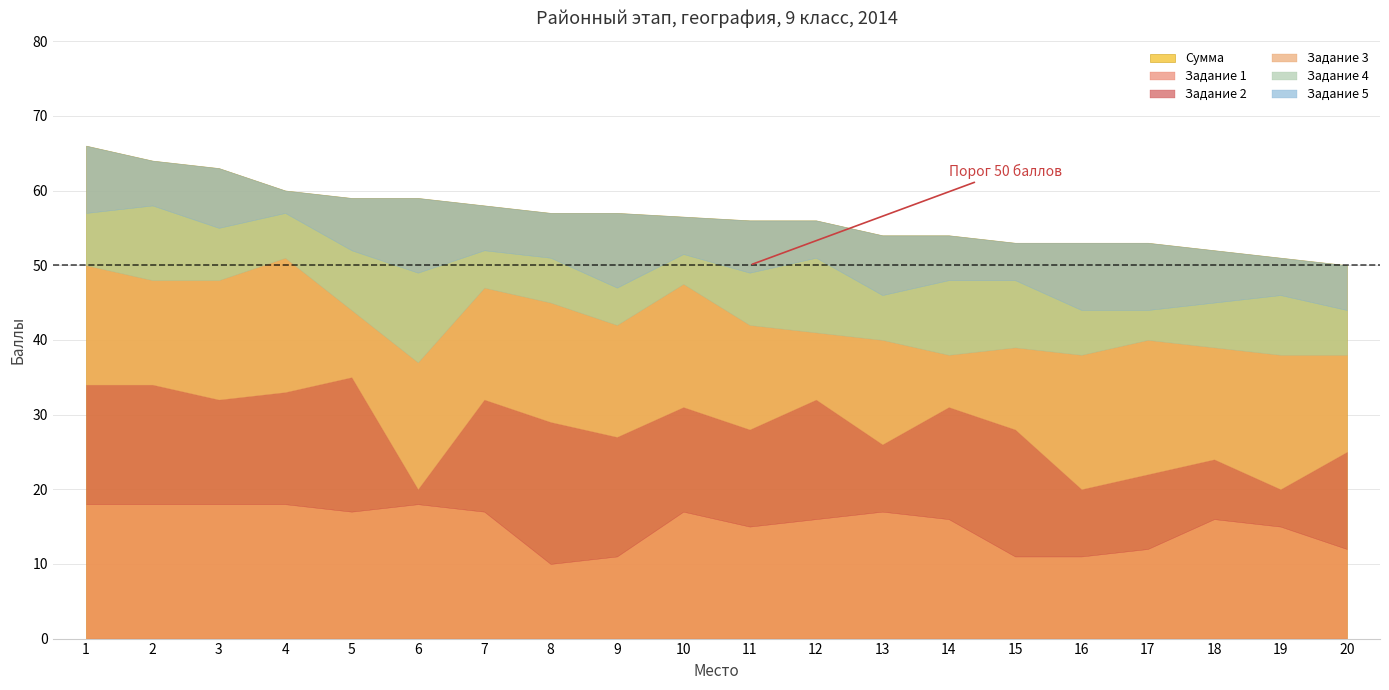

Reading left to right, transcribe all the data shown in this chart.

Сумма: 66.0	64.0	63.0	60.0	59.0	59.0	58.0	57.0	57.0	56.5	56.0	56.0	54.0	54.0	53.0	53.0	53.0	52.0	51.0	50.0
Задание 1: 18.0	18.0	18.0	18.0	17.0	18.0	17.0	10.0	11.0	17.0	15.0	16.0	17.0	16.0	11.0	11.0	12.0	16.0	15.0	12.0
Задание 2: 16.0	16.0	14.0	15.0	18.0	2.0	15.0	19.0	16.0	14.0	13.0	16.0	9.0	15.0	17.0	9.0	10.0	8.0	5.0	13.0
Задание 3: 16.0	14.0	16.0	18.0	9.0	17.0	15.0	16.0	15.0	16.5	14.0	9.0	14.0	7.0	11.0	18.0	18.0	15.0	18.0	13.0
Задание 4: 7.0	10.0	7.0	6.0	8.0	12.0	5.0	6.0	5.0	4.0	7.0	10.0	6.0	10.0	9.0	6.0	4.0	6.0	8.0	6.0
Задание 5: 9.0	6.0	8.0	3.0	7.0	10.0	6.0	6.0	10.0	5.0	7.0	5.0	8.0	6.0	5.0	9.0	9.0	7.0	5.0	6.0